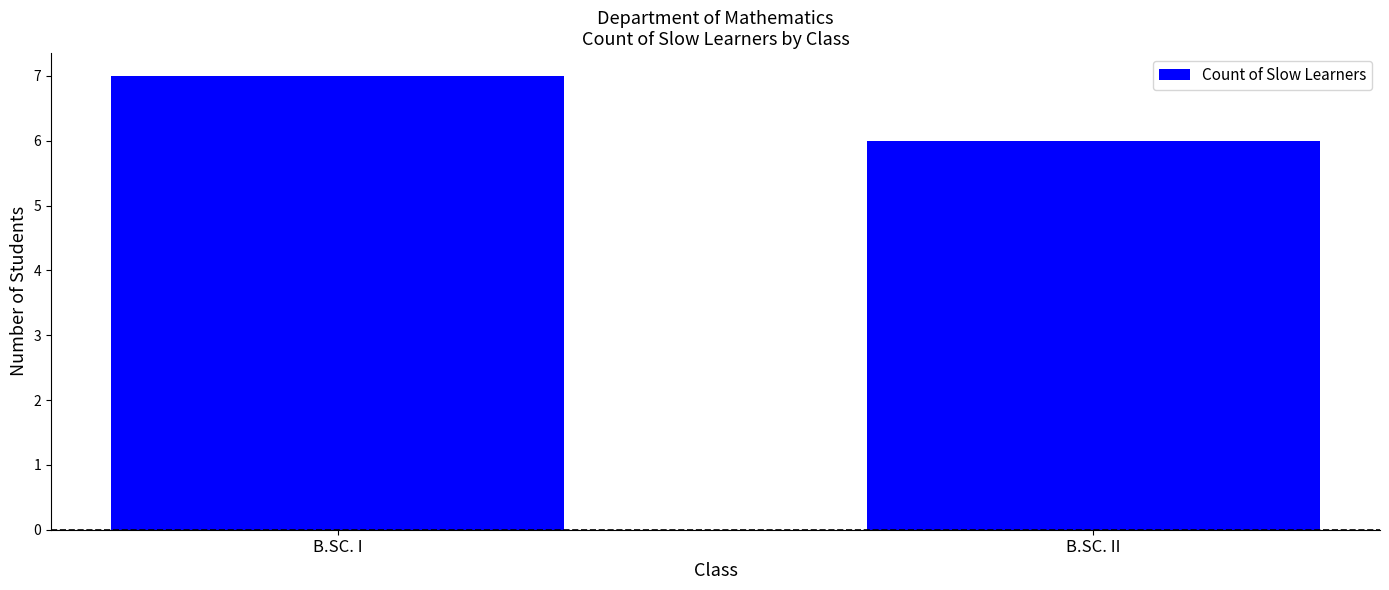

Which has a higher value, B.SC. II or B.SC. I?

B.SC. I